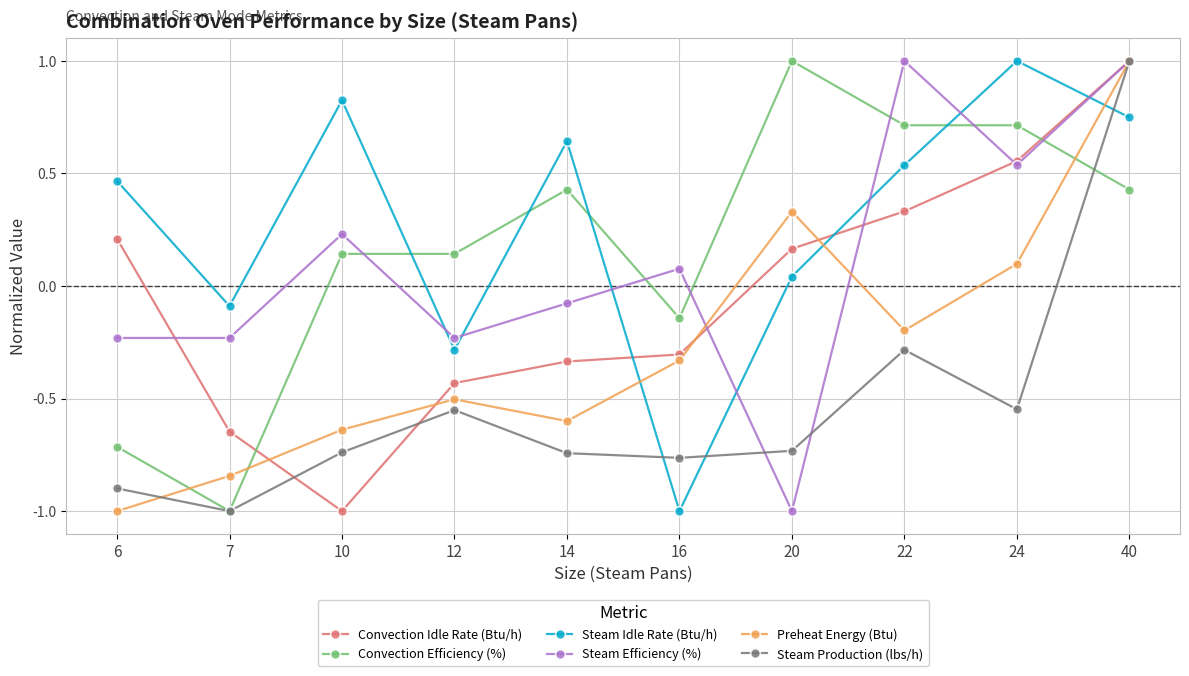

How many times do Steam Idle Rate (Btu/h) and Convection Efficiency (%) cross each other?

4